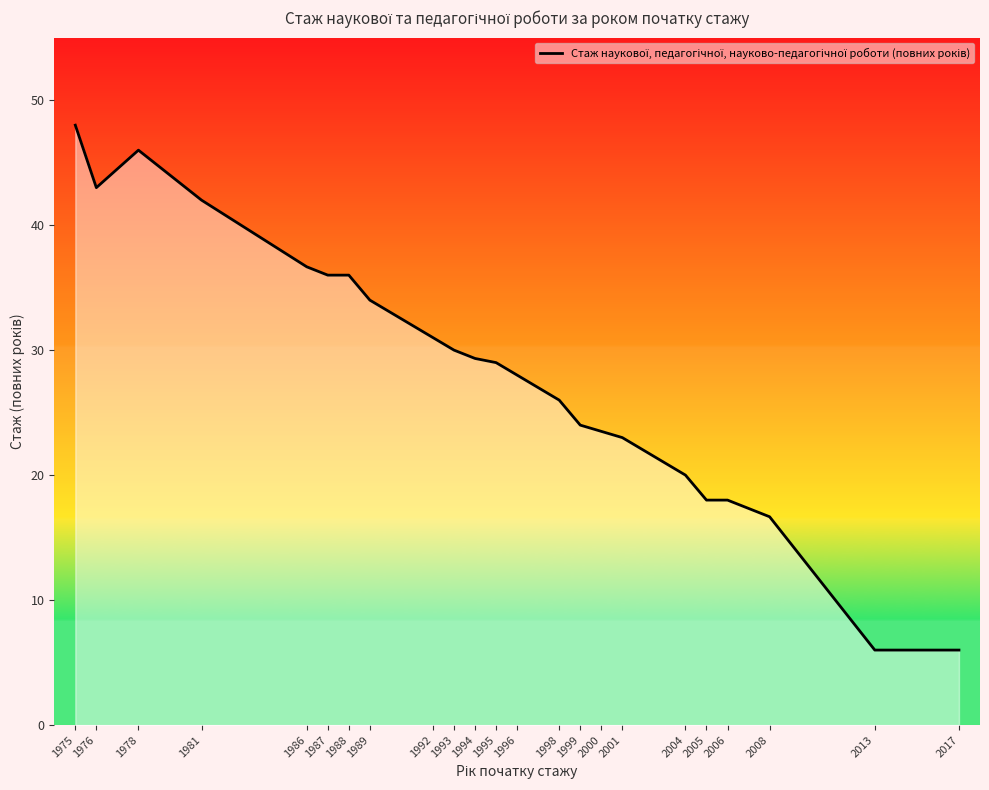

Which category has the highest value across all series?

1975